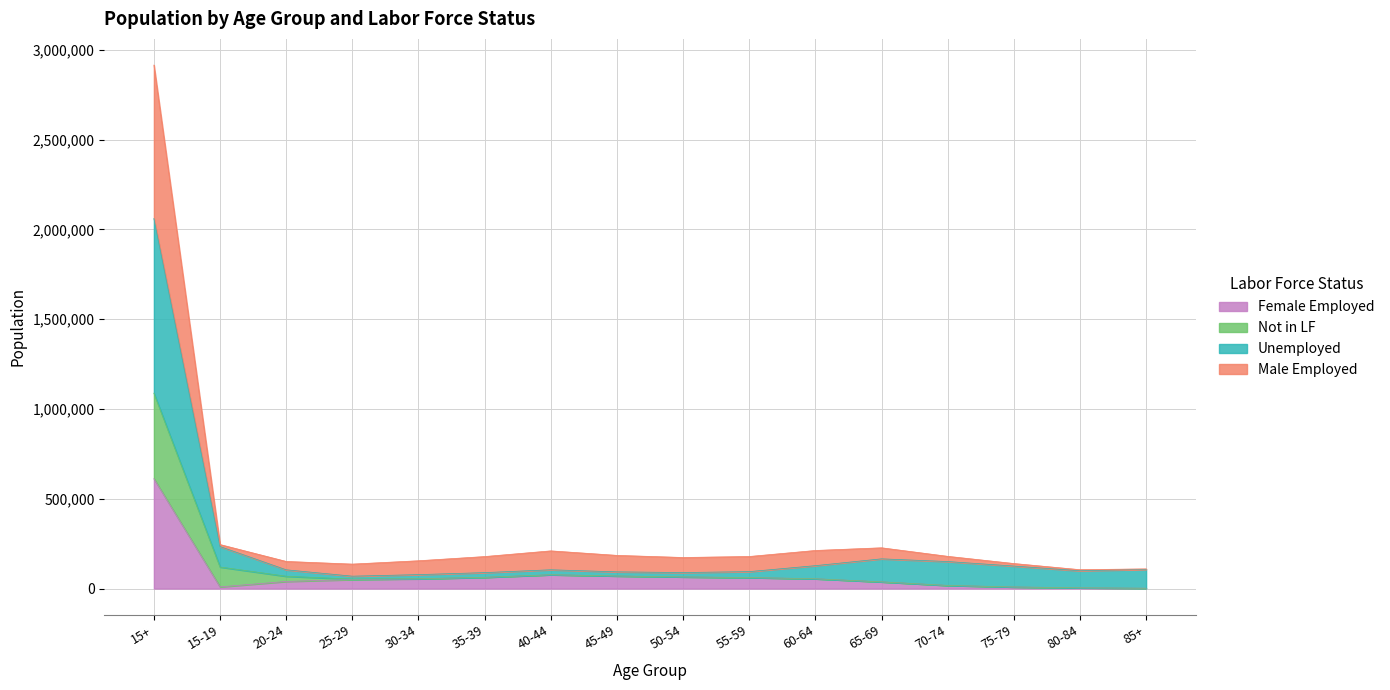

True or false: Male Employed has a value of 8834 at 75-79.

True